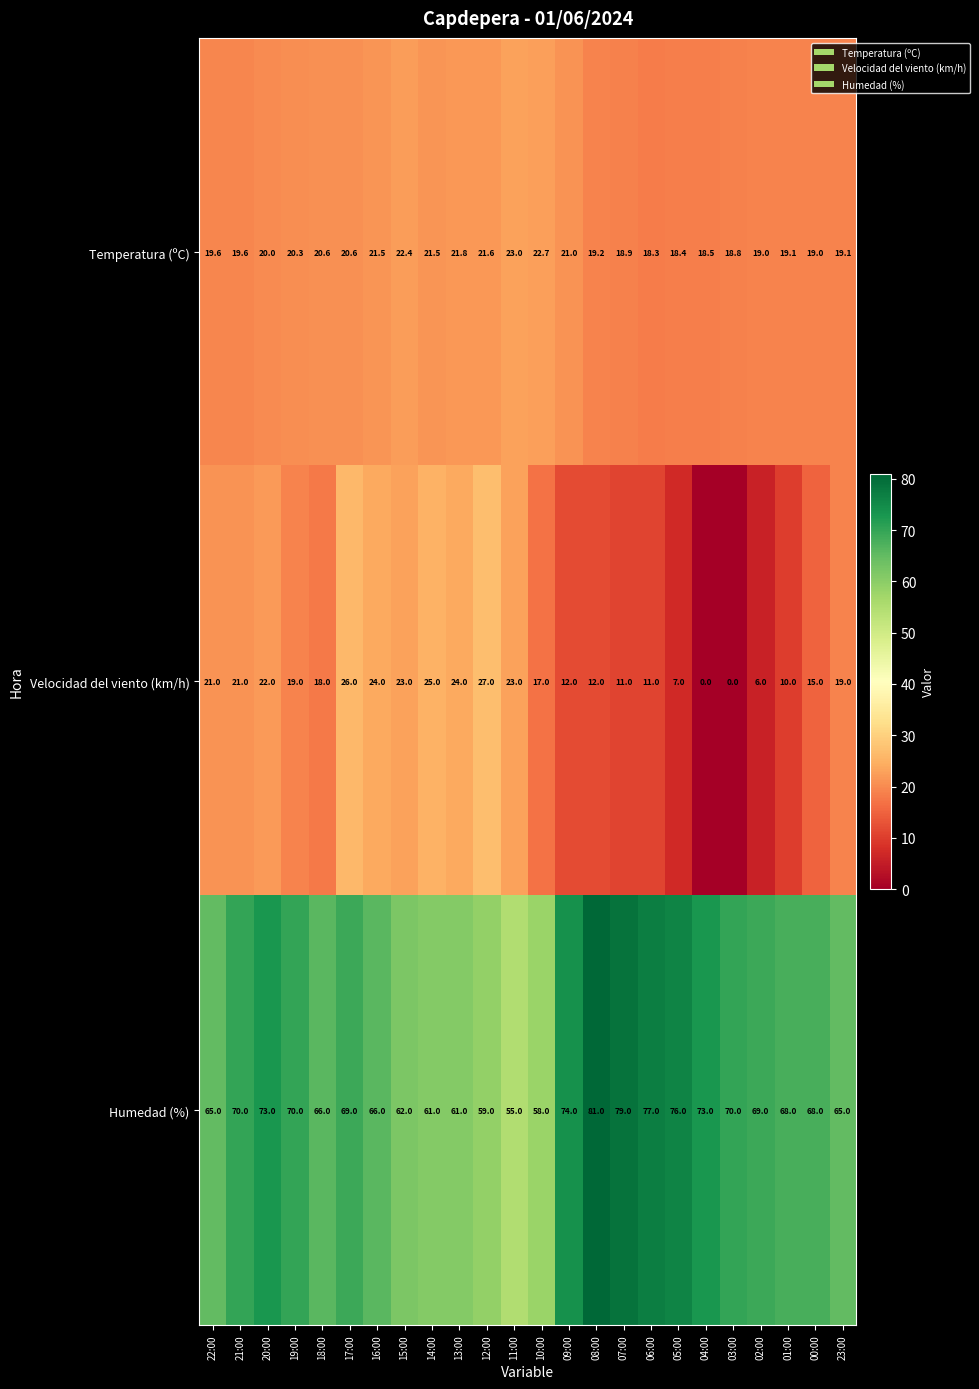

What is the average value of the Velocidad del viento (km/h) series?

16.4